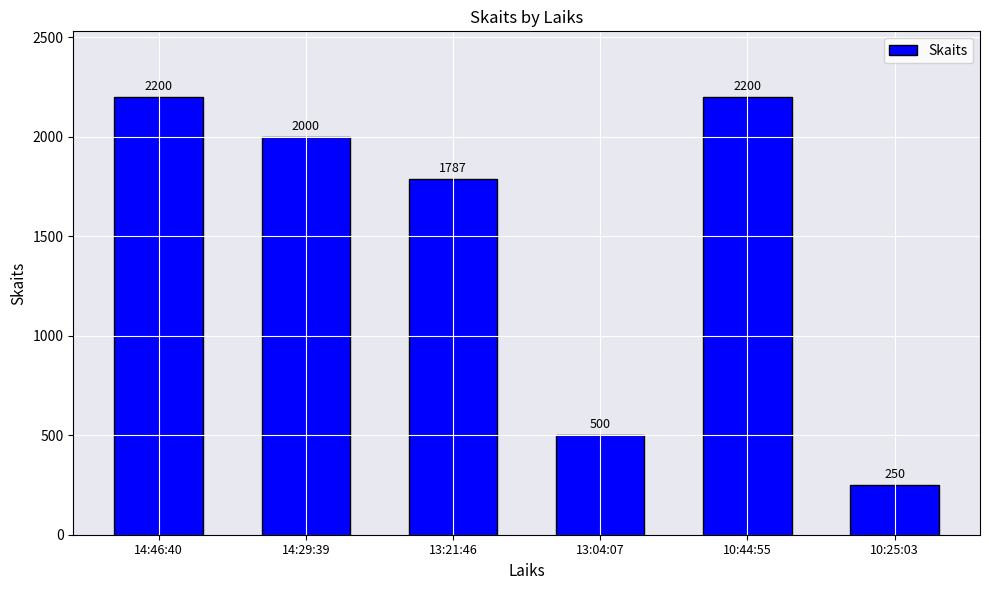

Count the number of categories in the chart.

6